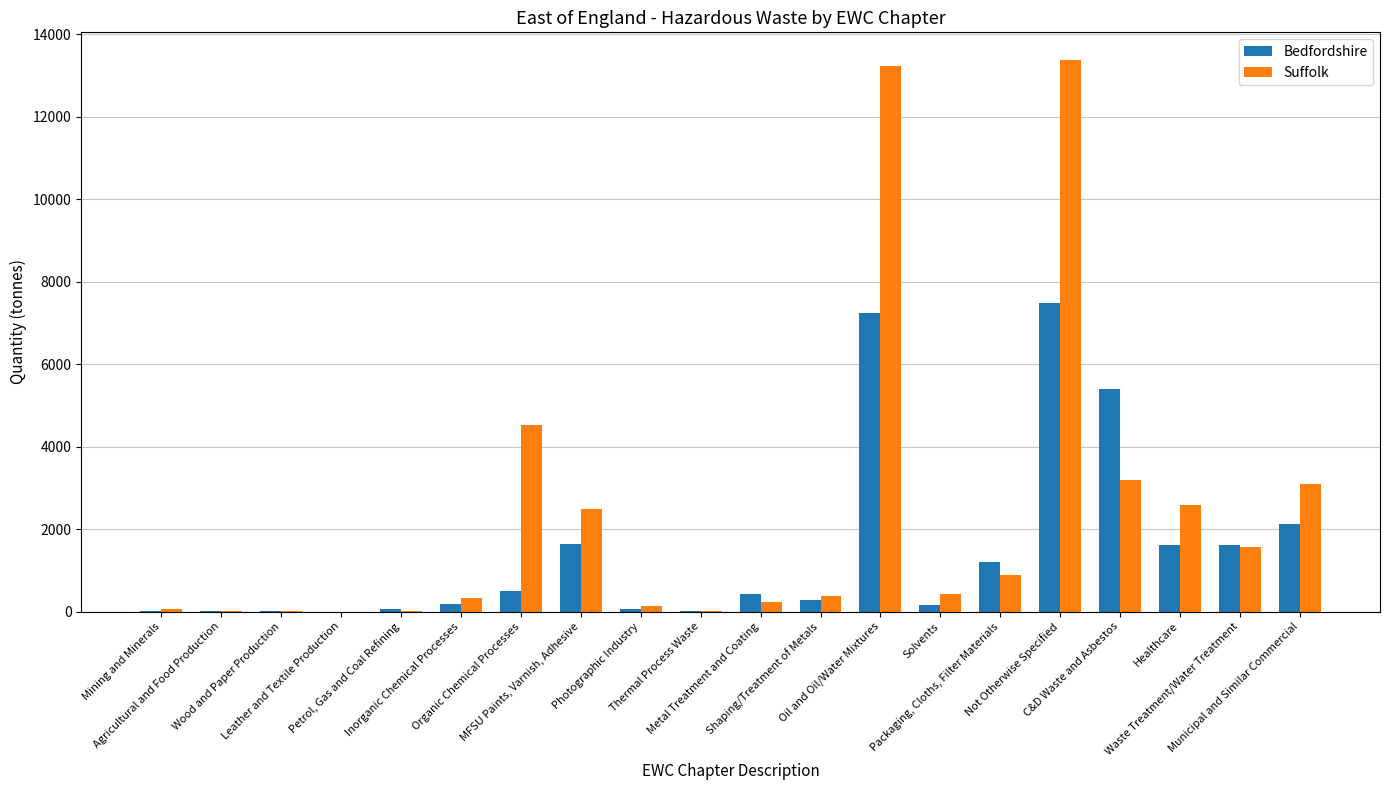

At which label is Suffolk closest to 6690?

Organic Chemical Processes